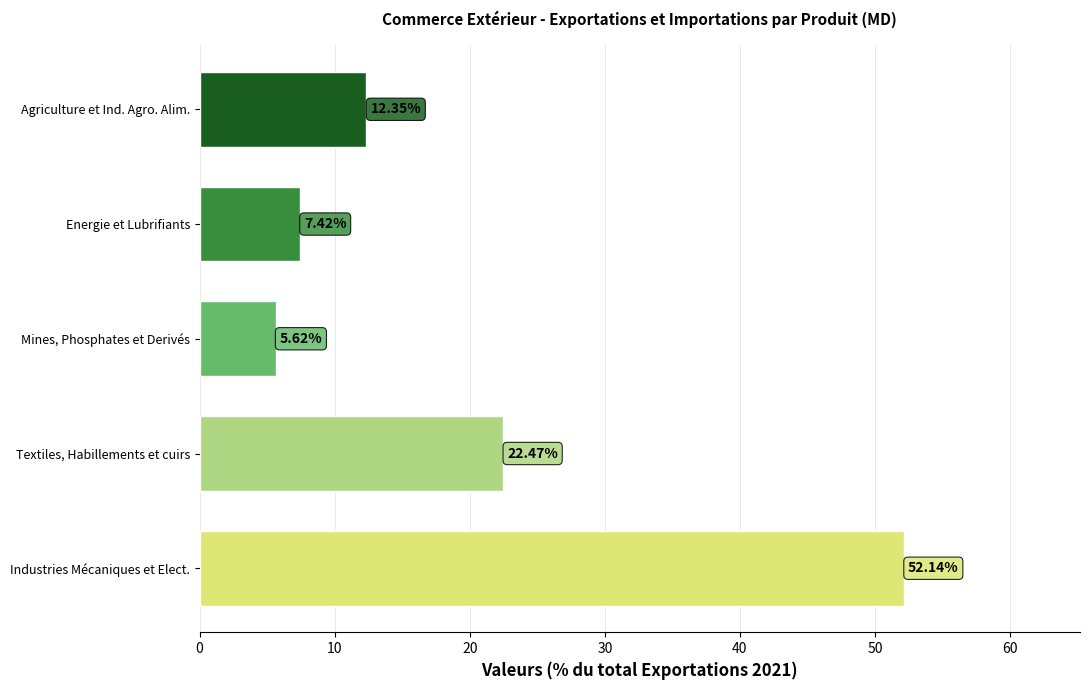

At which category does the chart reach its minimum across all series?

Mines, Phosphates et Derivés